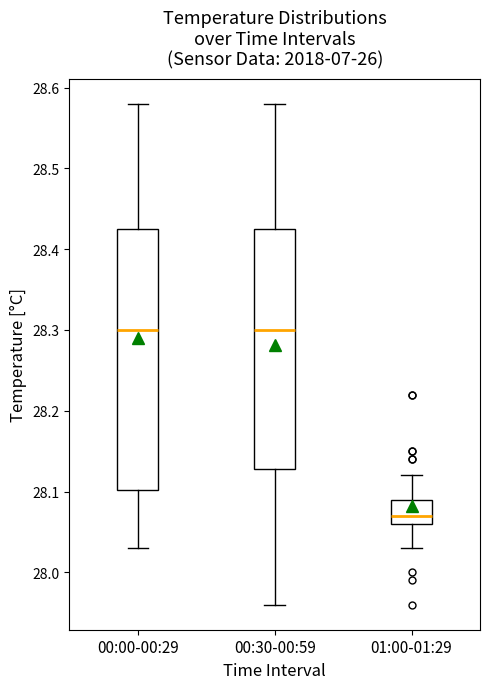

Which box's median line is the lowest?

01:00-01:29